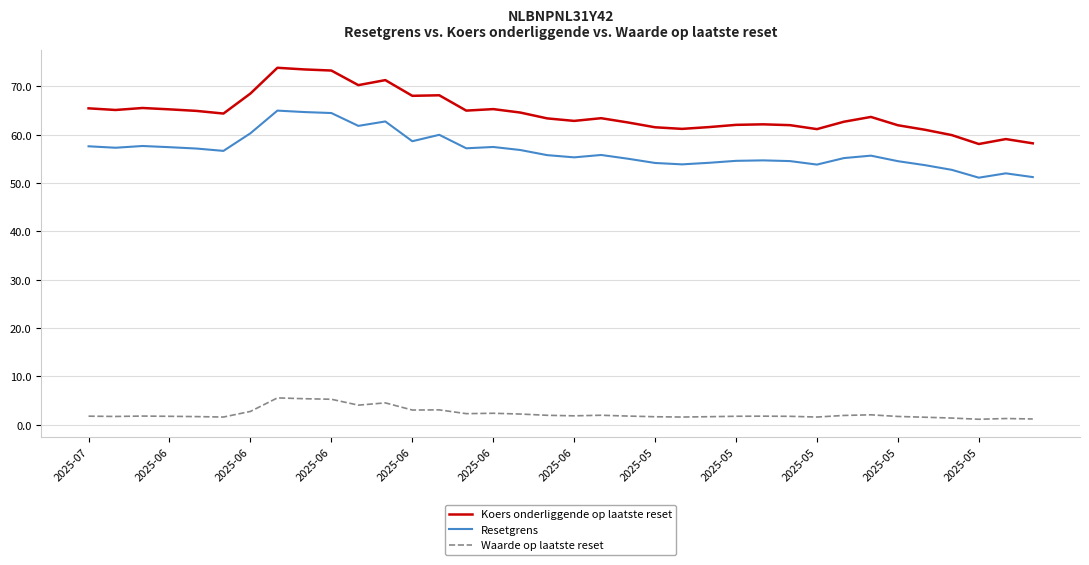

What is the average value of the Waarde op laatste reset series?

2.3